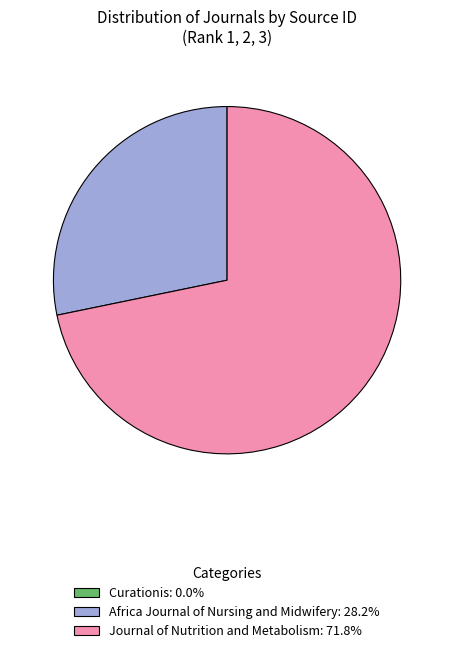

Approximately how many times larger is the value at Africa Journal of Nursing and Midwifery: 28.2% compared to Journal of Nutrition and Metabolism: 71.8%?

0.4